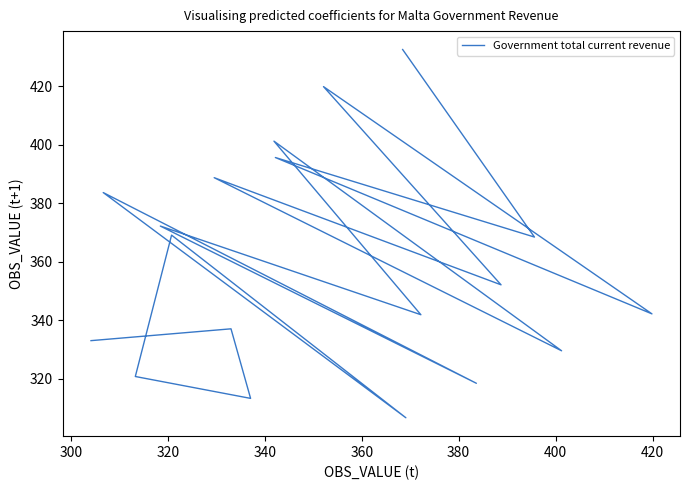

How many values are below 352?

9